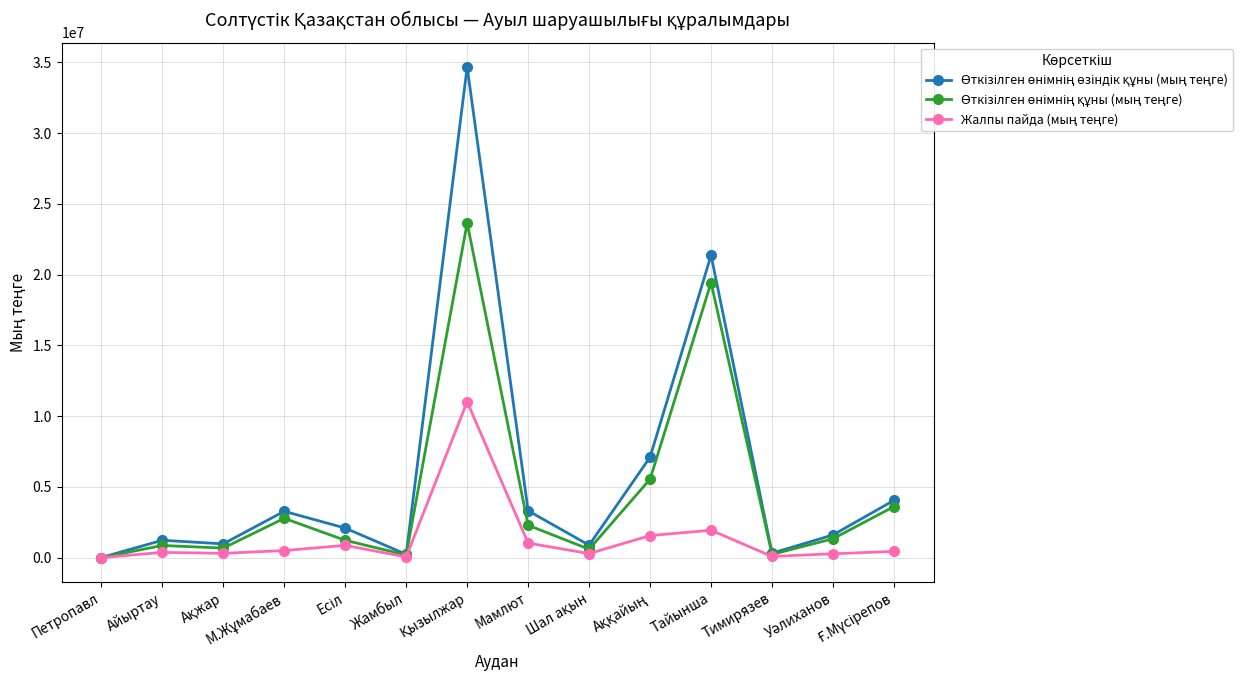

What is the label of the 4th point from the right?

Тайынша